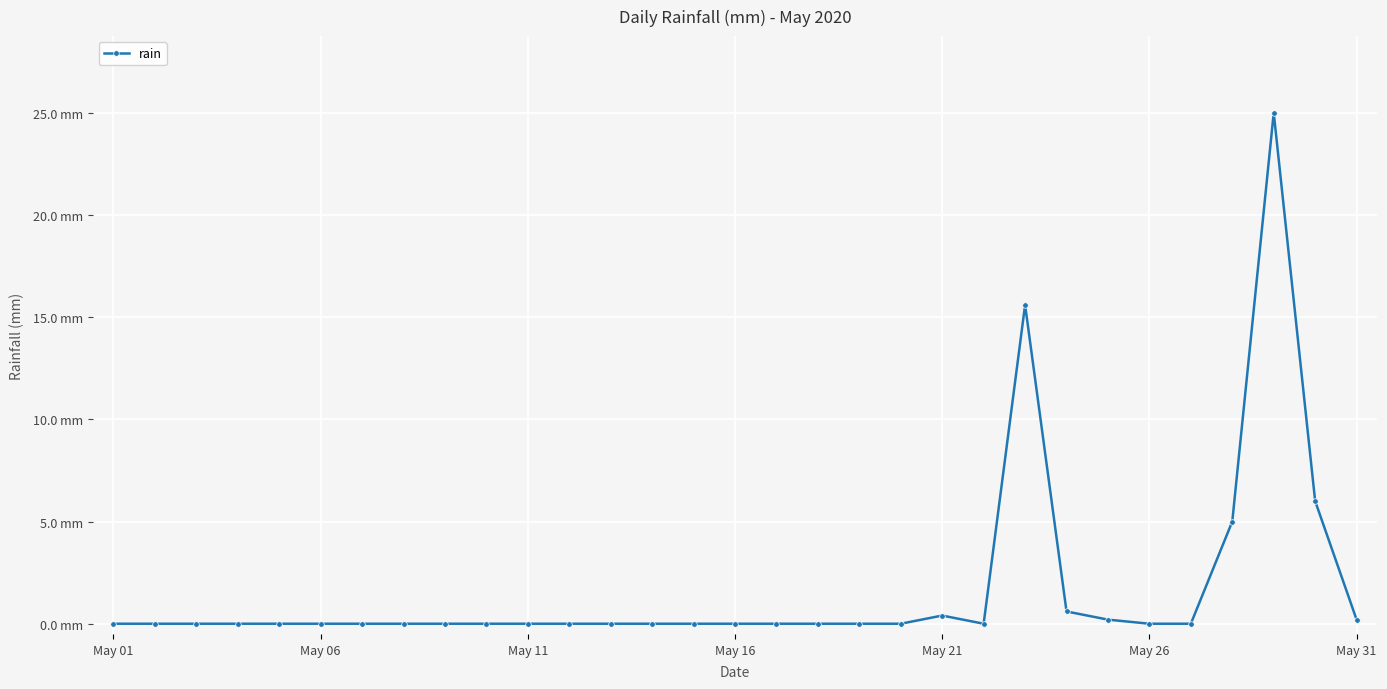

Is this an area chart (filled region under the line)?

No